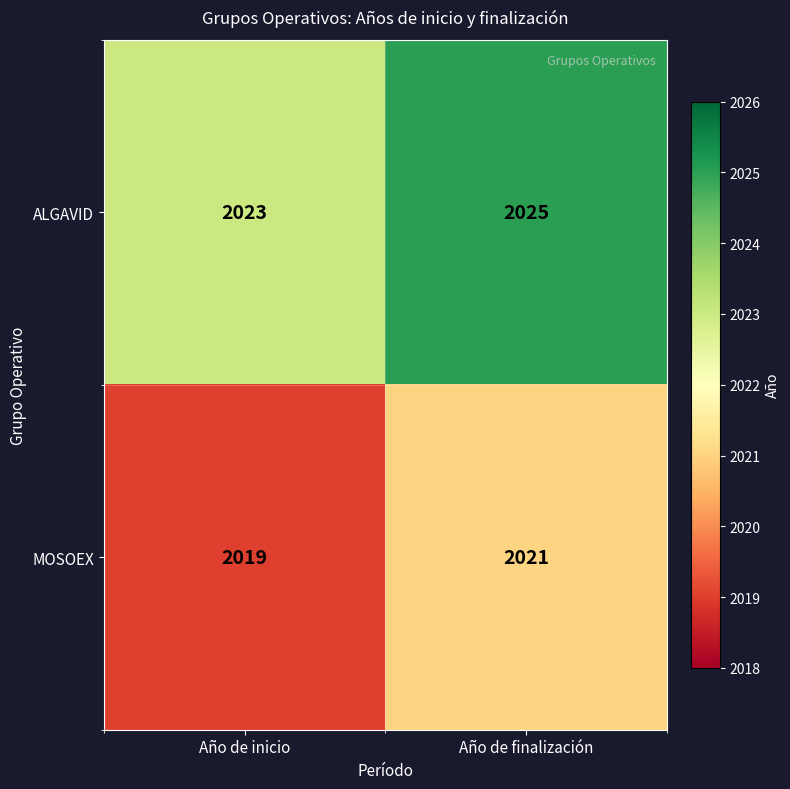

At which category is the sum across all series the highest?

Año de finalización